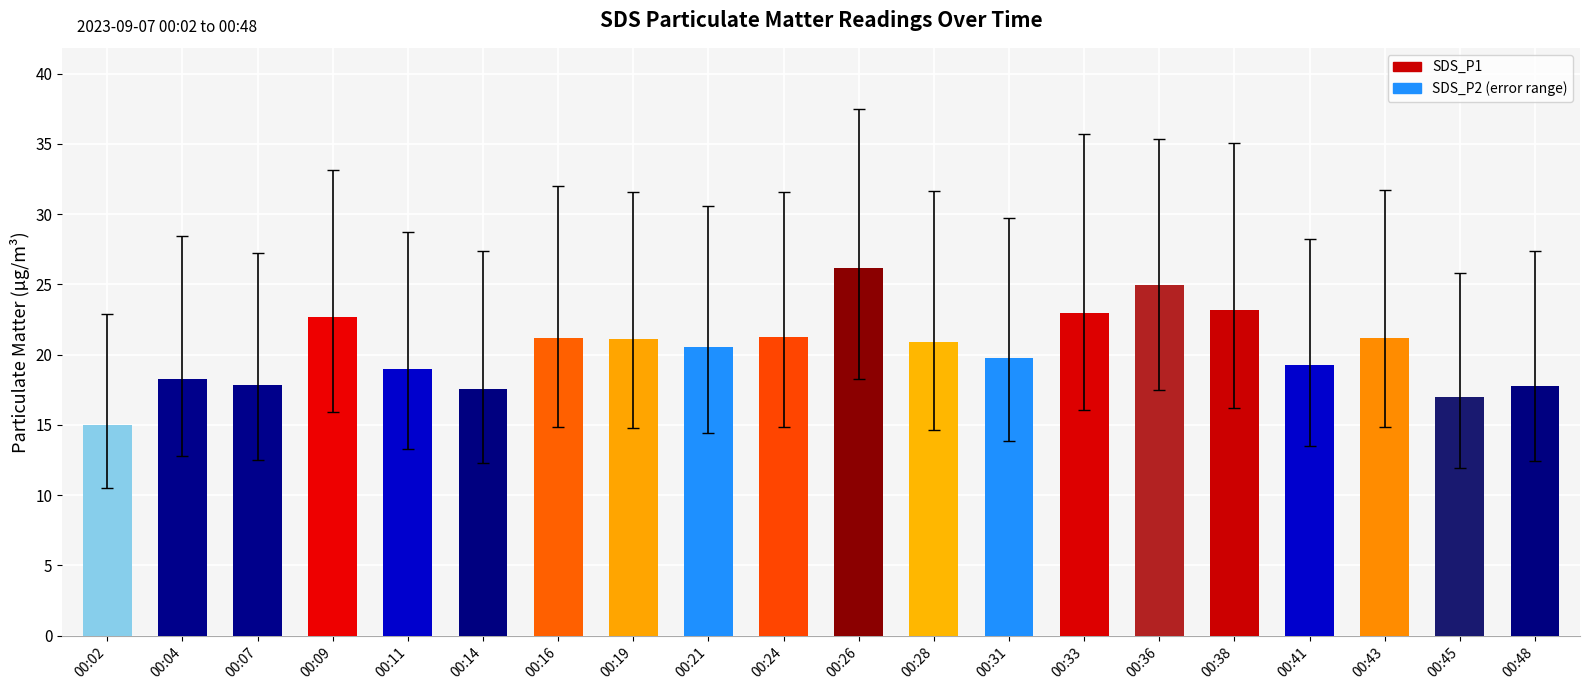

At which label is the value closest to 20?

00:31